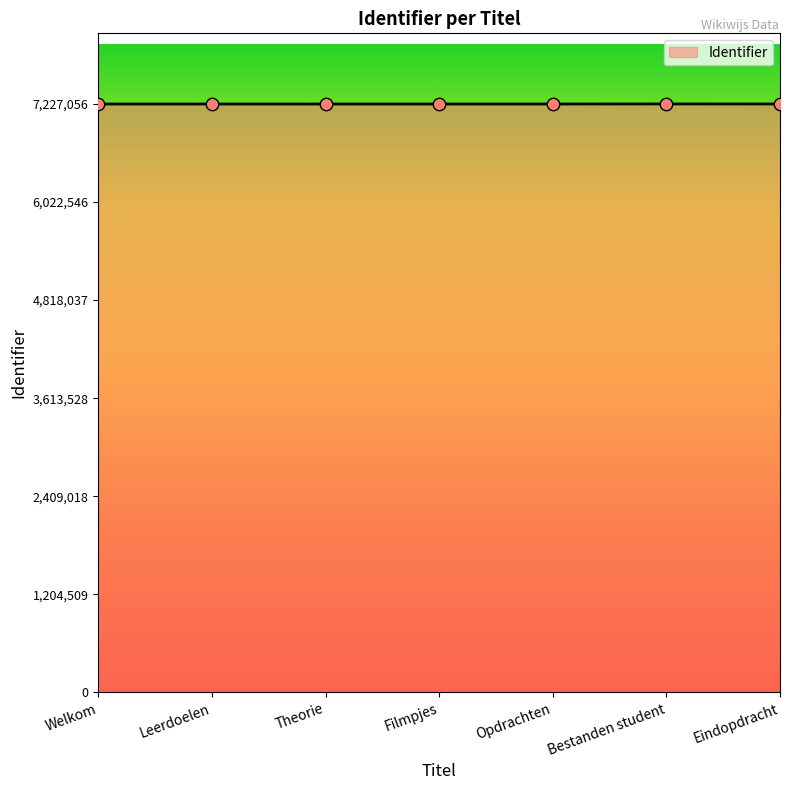

What is the ratio of the value at Eindopdracht to the value at Bestanden student?

1.0